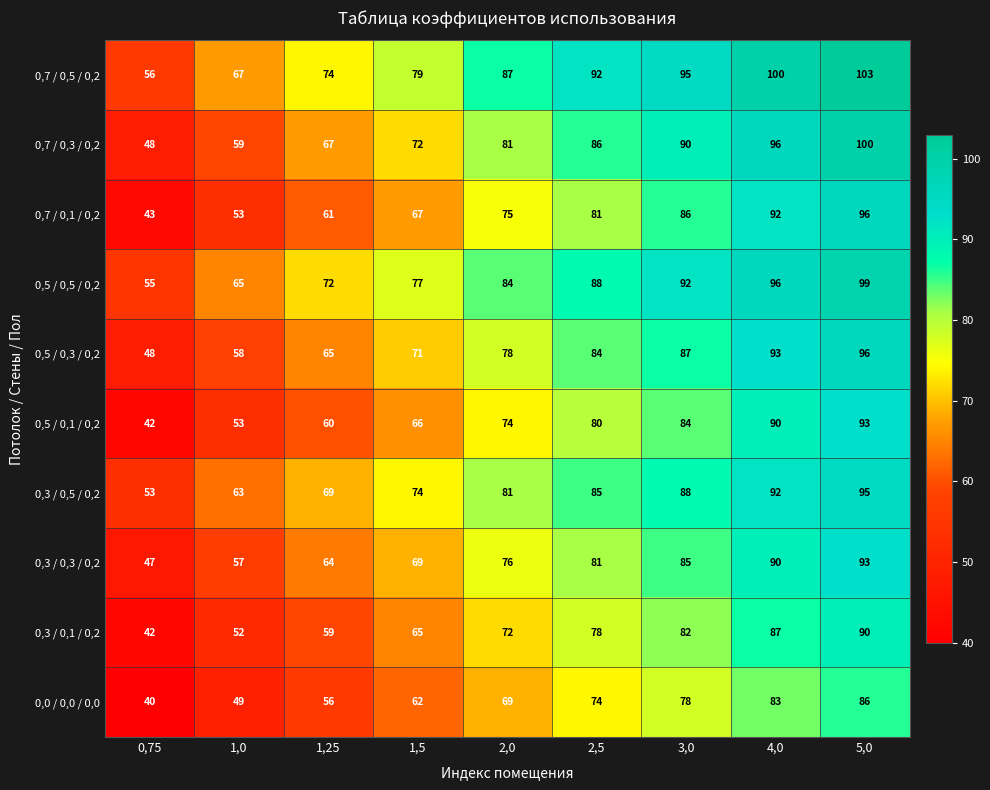

How many data points does each series have?

9